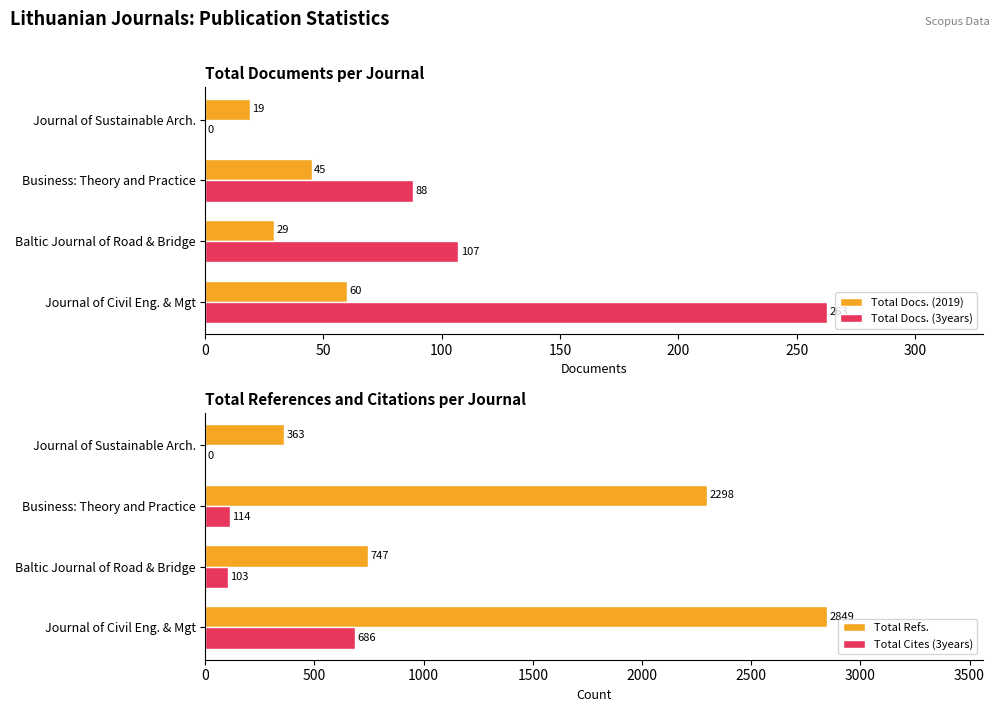

What is the sum of the Total Cites (3years) values at Journal of Sustainable Arch. and Business: Theory and Practice?

114